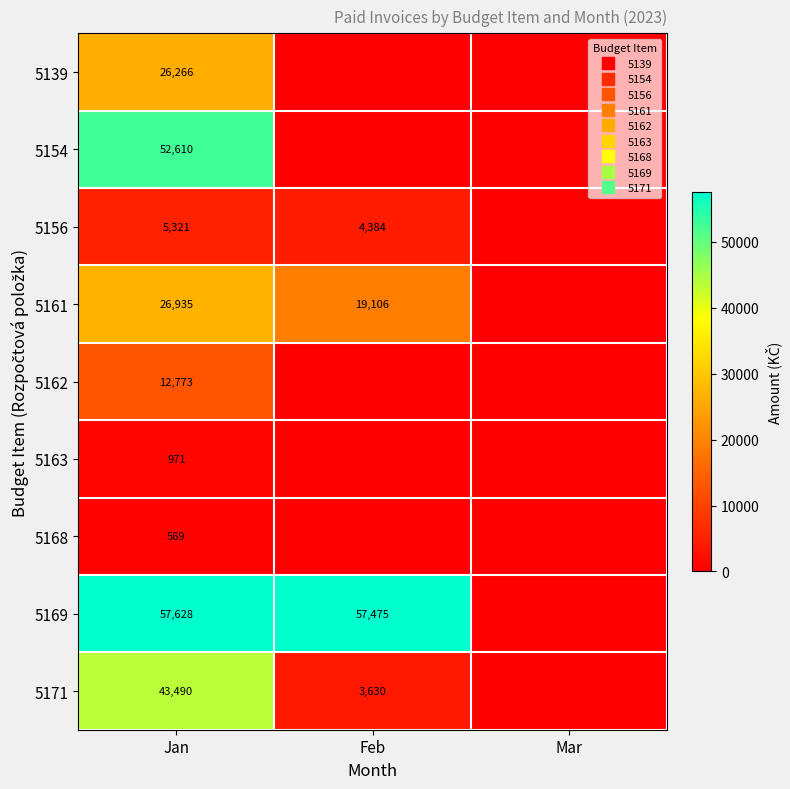

At which category does the chart reach its peak across all series?

Jan